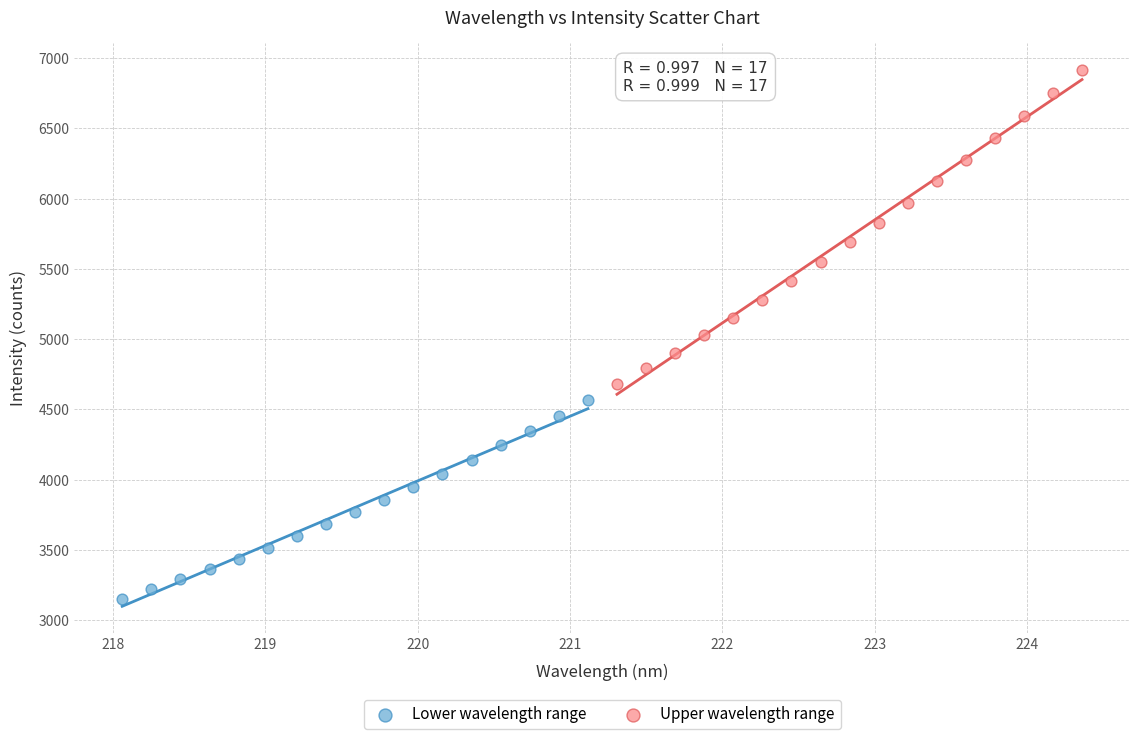

Which series contains the lowest Y value?

Lower wavelength range